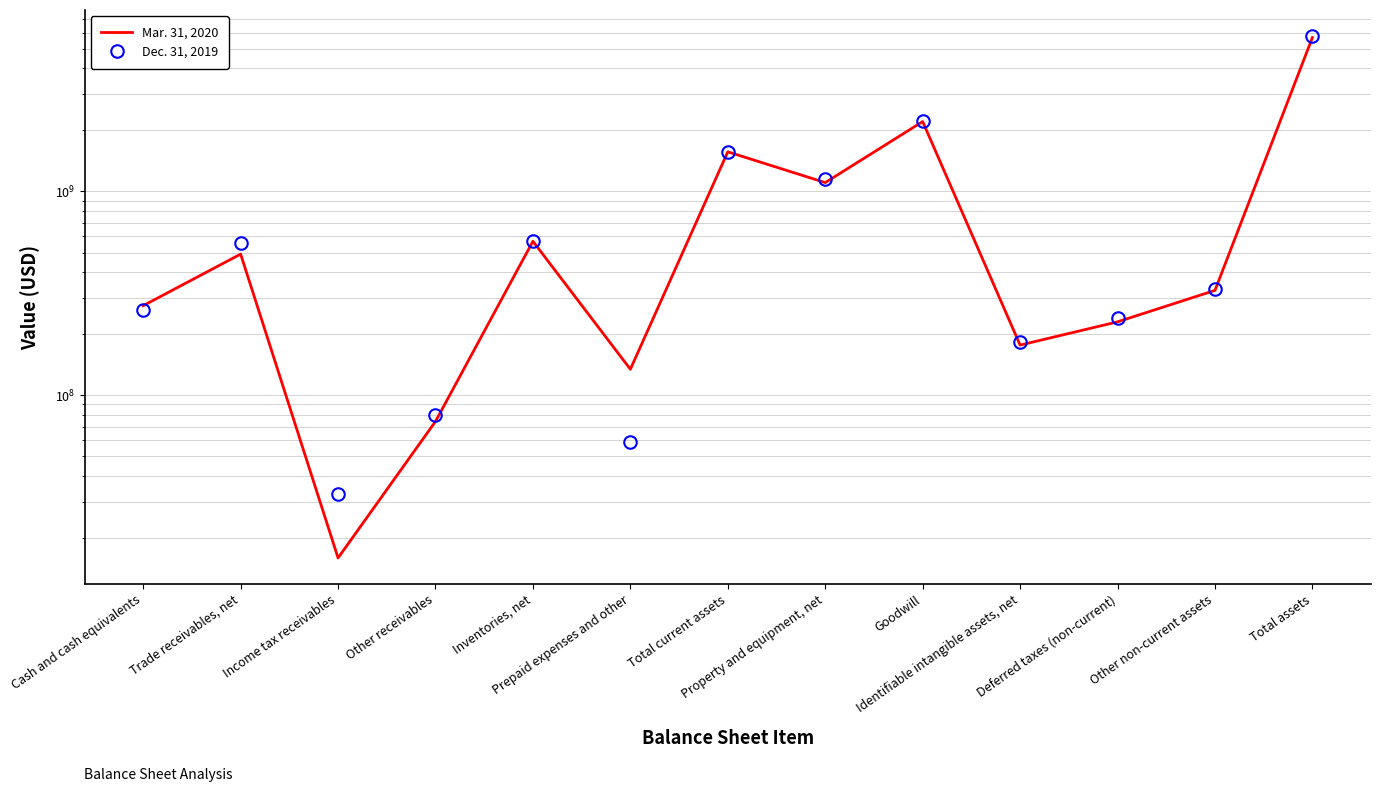

Reading left to right, list all the values displayed in this chart.

Mar. 31, 2020: Cash and cash equivalents=274600000	Trade receivables, net=491500000	Income tax receivables=15900000	Other receivables=74300000	Inventories, net=568200000	Prepaid expenses and other=133900000	Total current assets=1560200000	Property and equipment, net=1102200000	Goodwill=2195800000	Identifiable intangible assets, net=175900000	Deferred taxes (non-current)=228800000	Other non-current assets=326300000	Total assets=5671000000
Dec. 31, 2019: Cash and cash equivalents=262400000	Trade receivables, net=556500000	Income tax receivables=32800000	Other receivables=80300000	Inventories, net=570300000	Prepaid expenses and other=58900000	Total current assets=1564000000	Property and equipment, net=1141900000	Goodwill=2216900000	Identifiable intangible assets, net=182100000	Deferred taxes (non-current)=238600000	Other non-current assets=331600000	Total assets=5765200000